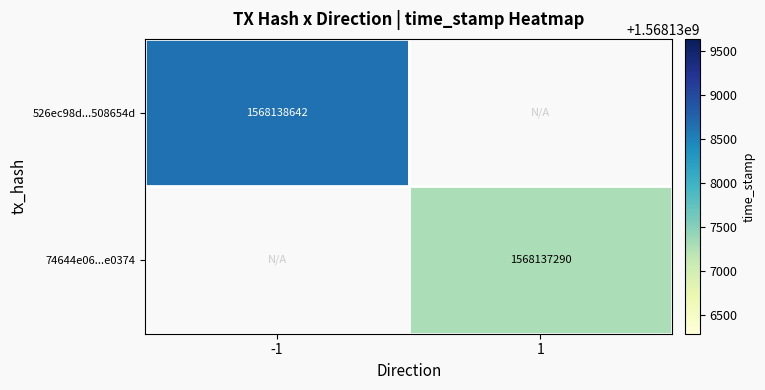

Reading left to right, list all the values displayed in this chart.

526ec98d6b96e08965b5732689f67852508654d: direction=-1	time_stamp=1568138642
74644e06cfb27bd0a6ecc18aafe31a1ad1e0374: direction=1	time_stamp=1568137290